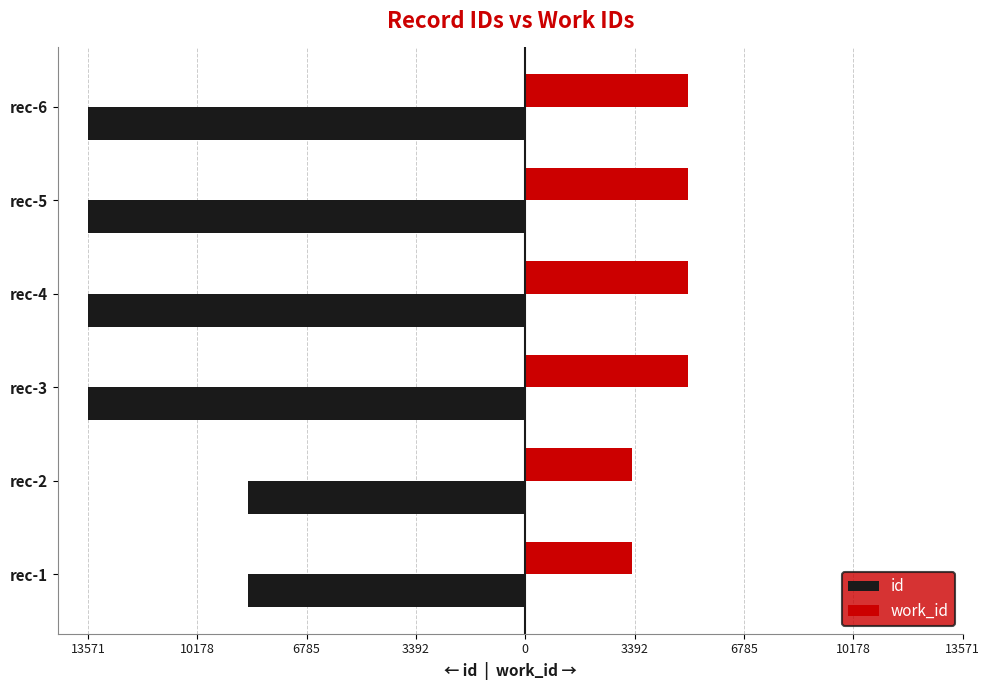

What are all the series names shown in the legend?

id, work_id